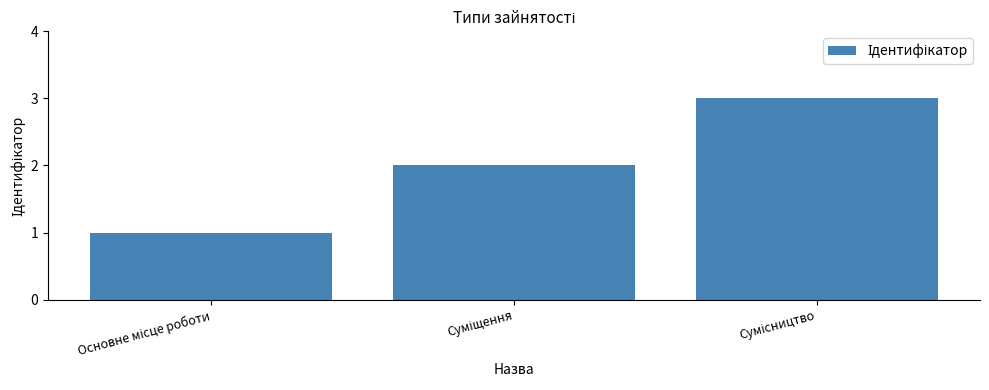

What is the greatest value displayed?

3